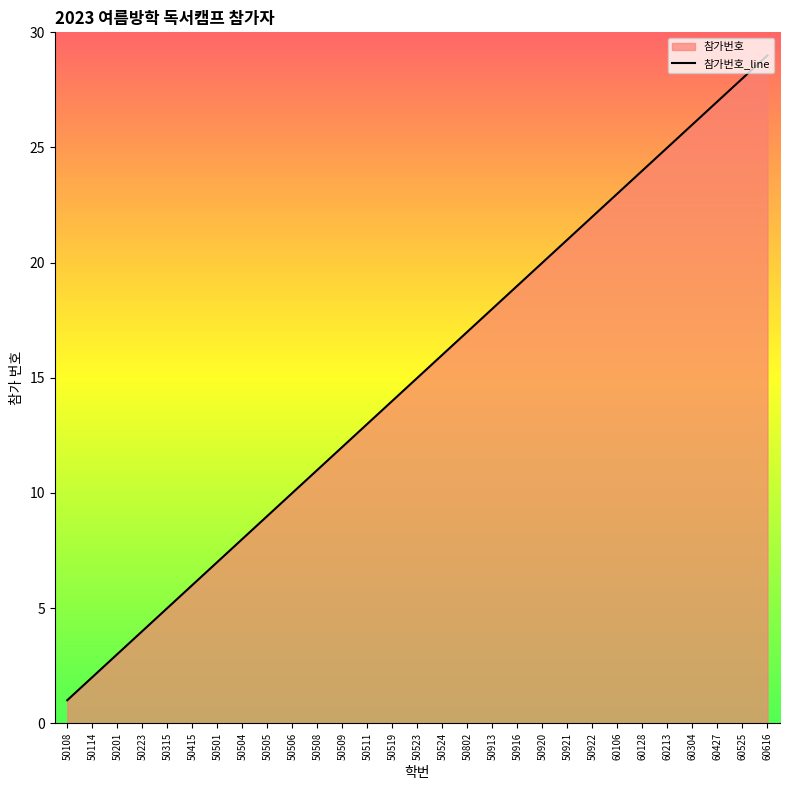

Is it true that the value at 50223 is 4?

True